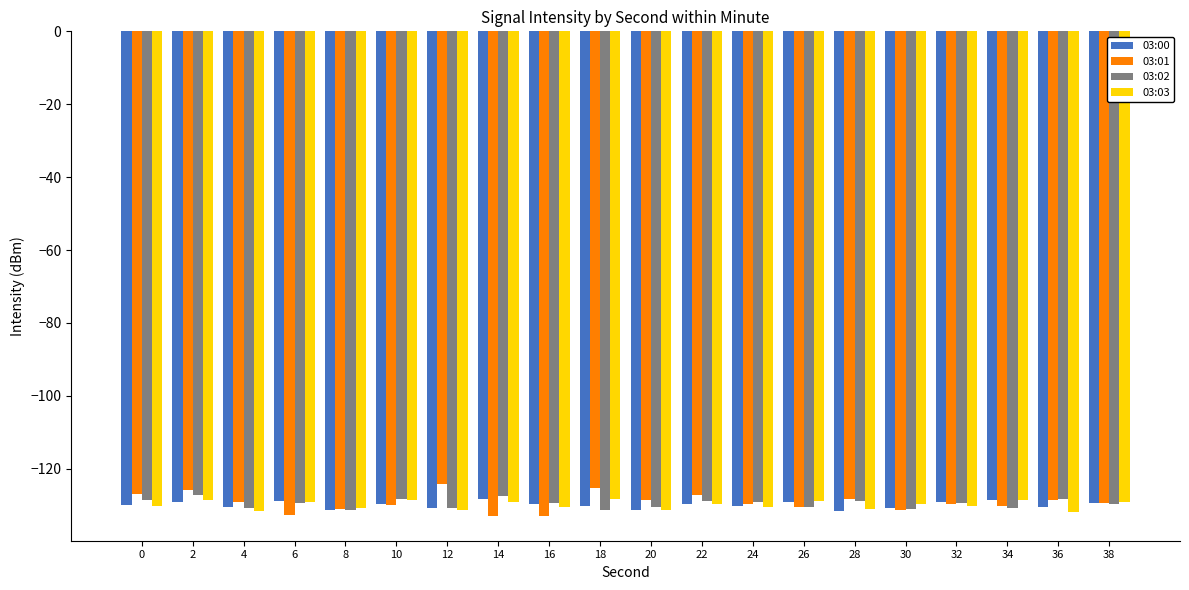

What is the minimum value shown in the chart?

-133.1